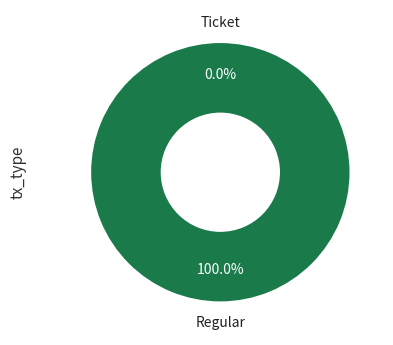

To the nearest percent, what is the difference between the Regular and Ticket slice percentages?

100%